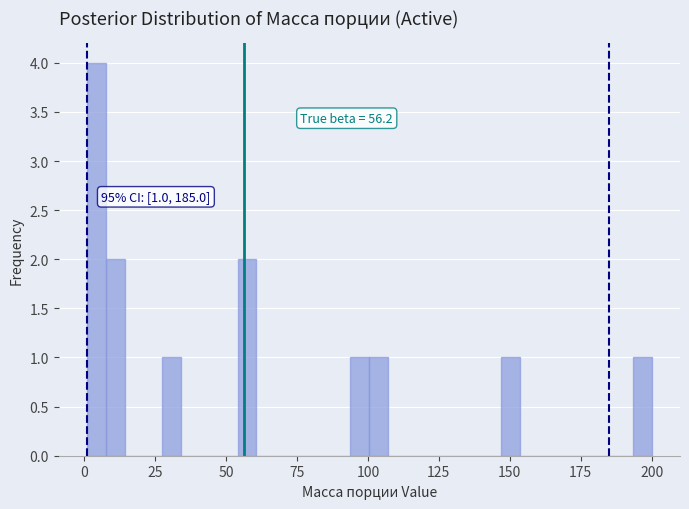

Around what value on the x-axis is the tallest bar? Give the approximate position of its centre, as read against the axis.

5